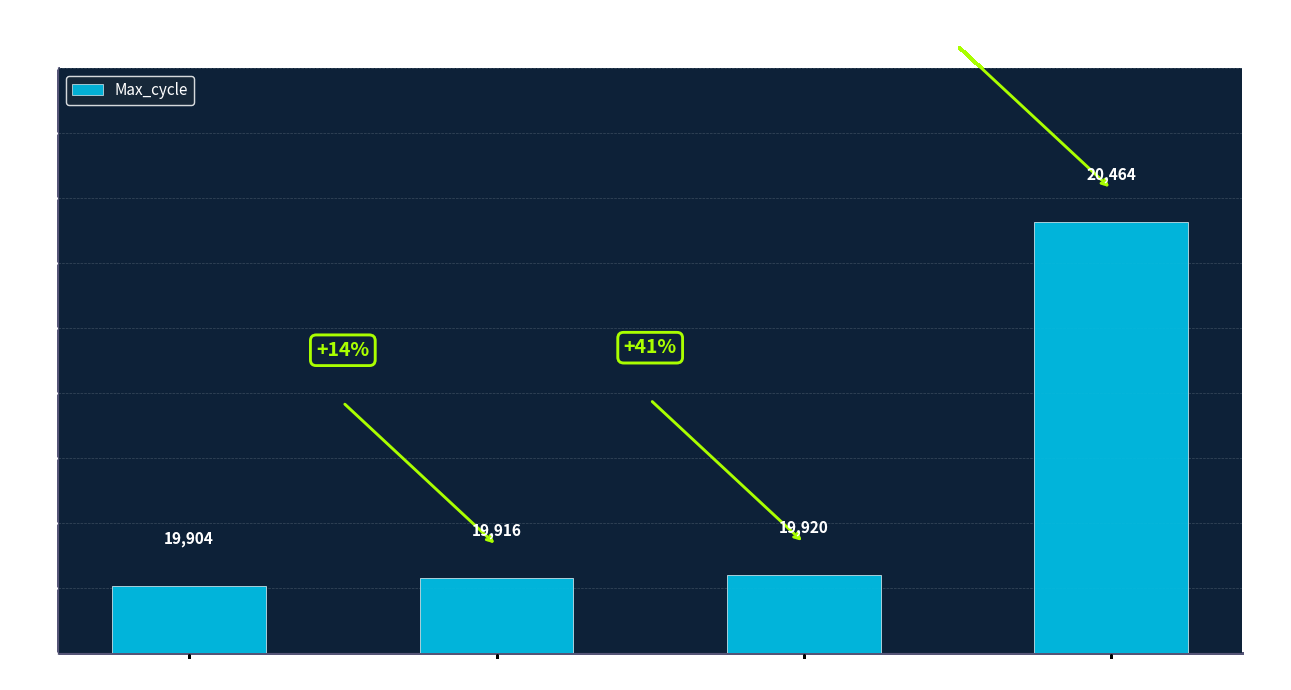

Reading right to left, list all the values displayed in this chart.

20464	19920	19916	19904